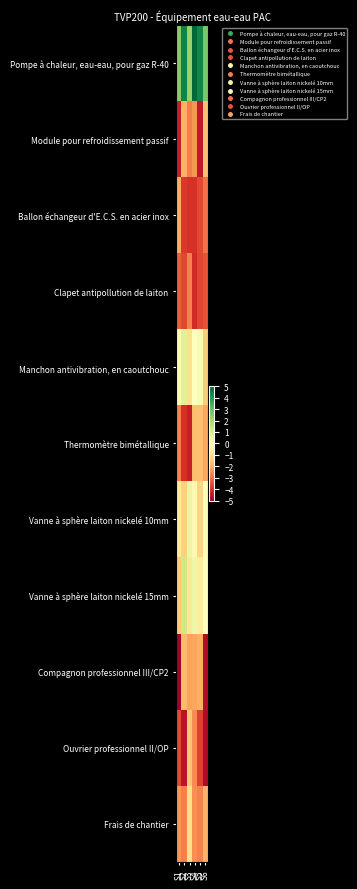

Which has a higher value, S6 or S3?

S6